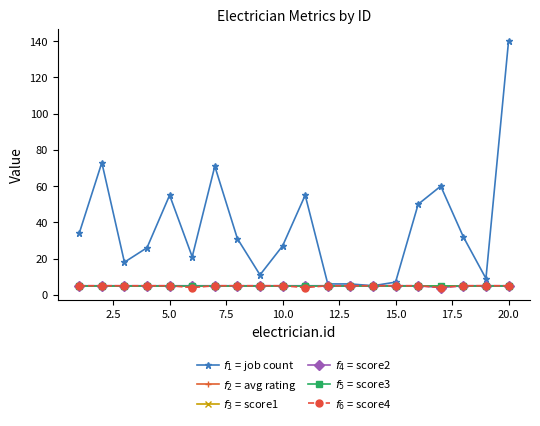

Does the chart have visible grid lines?

No